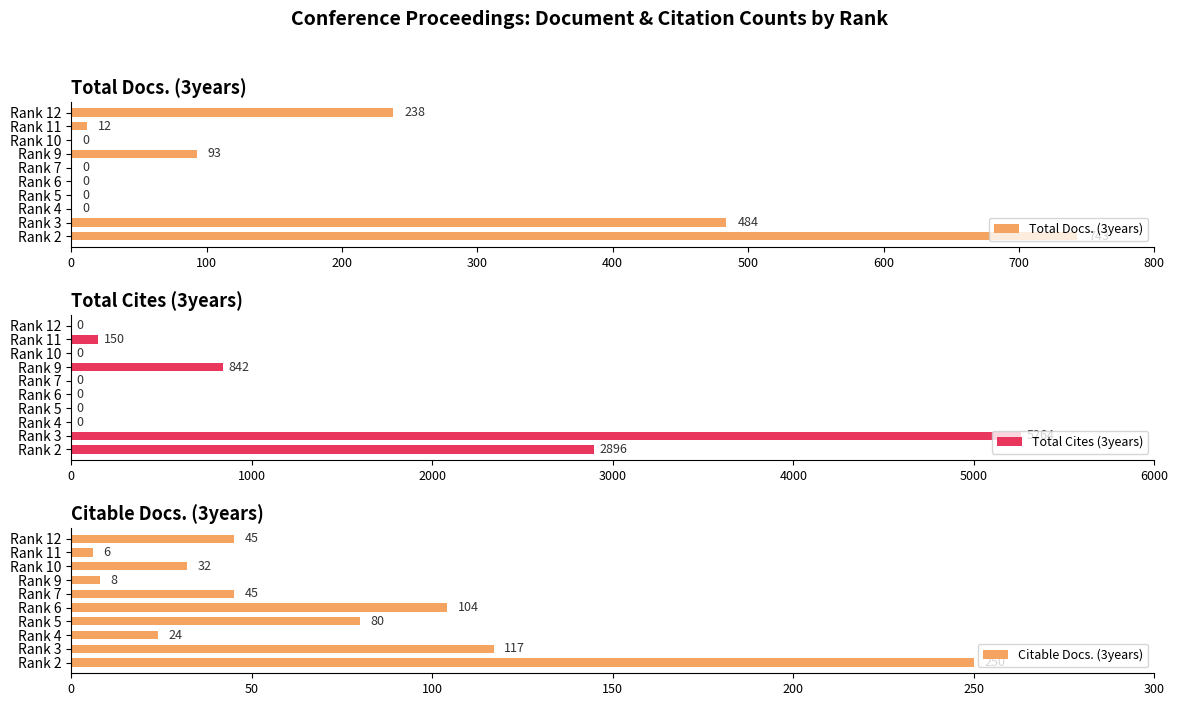

What is the sum of all Total Cites (3years) values?

9152